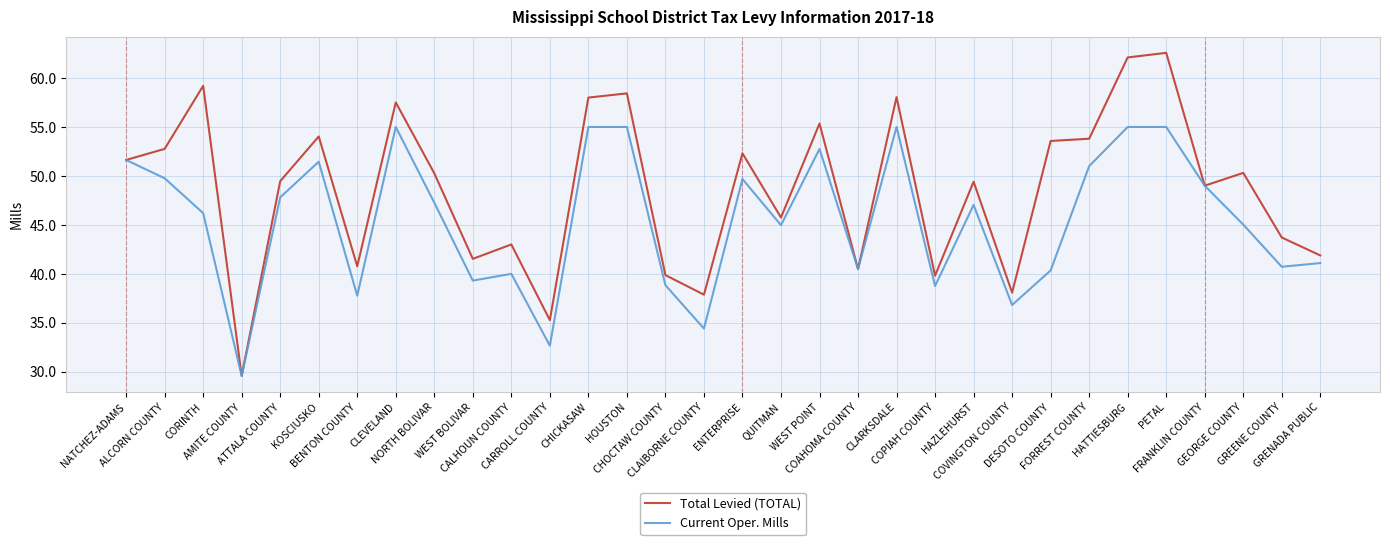

The Total Levied (TOTAL) series shows 45.8 at QUITMAN. True or false?

True